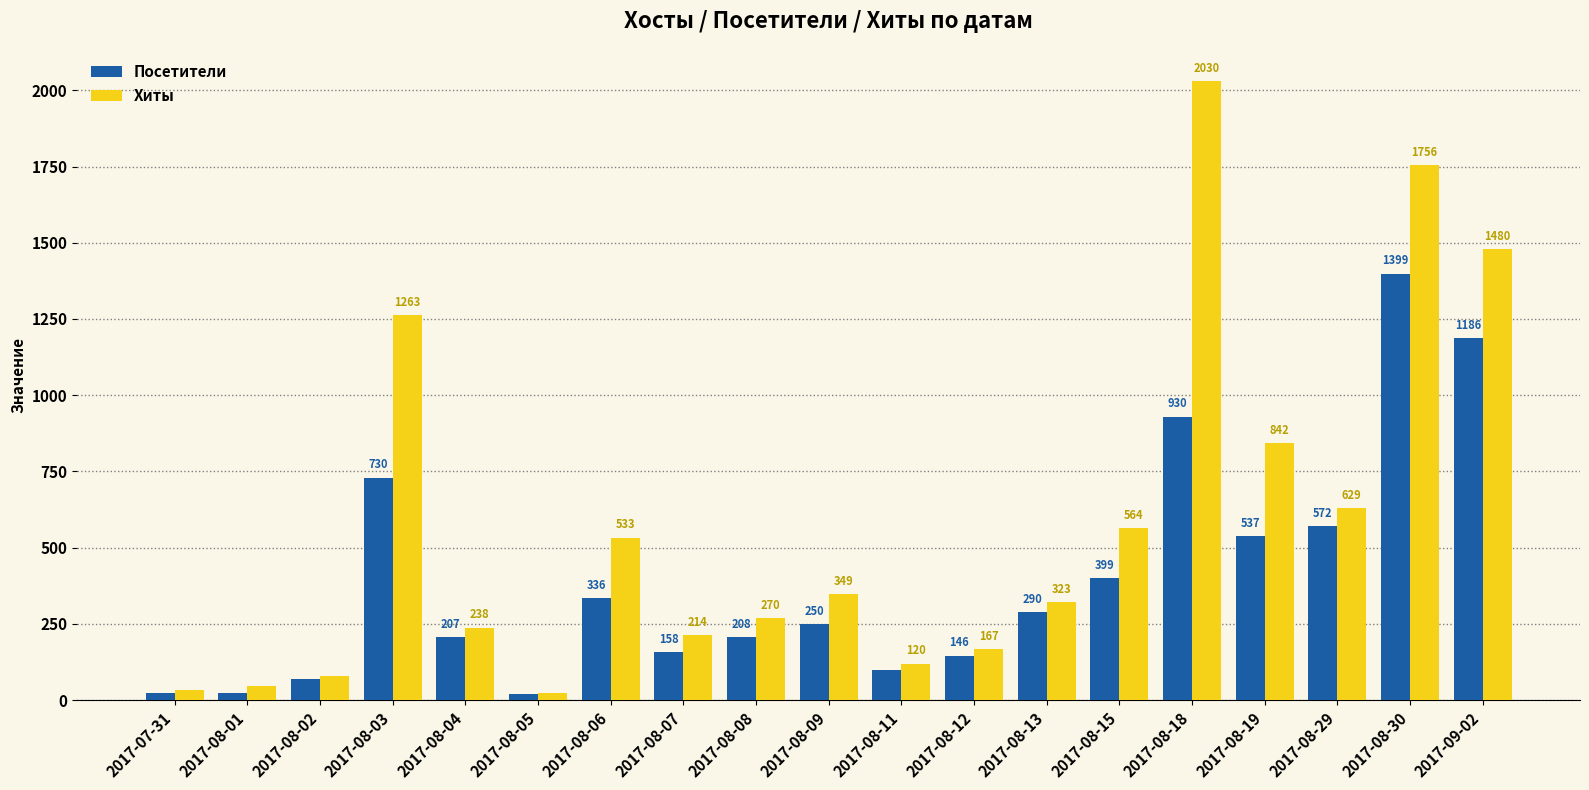

What is the difference between the second highest and second lowest values in the Хиты series?

1724